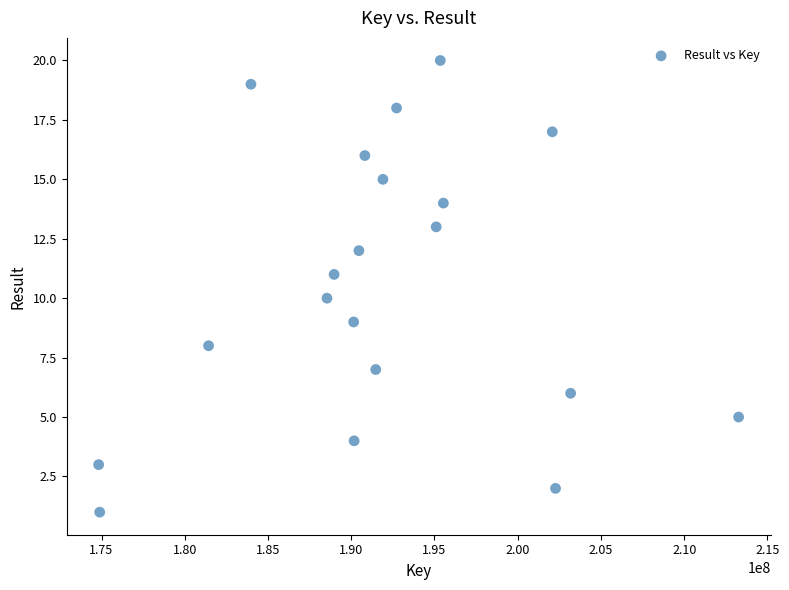

What is the range of X values (max minus min)?

38441829